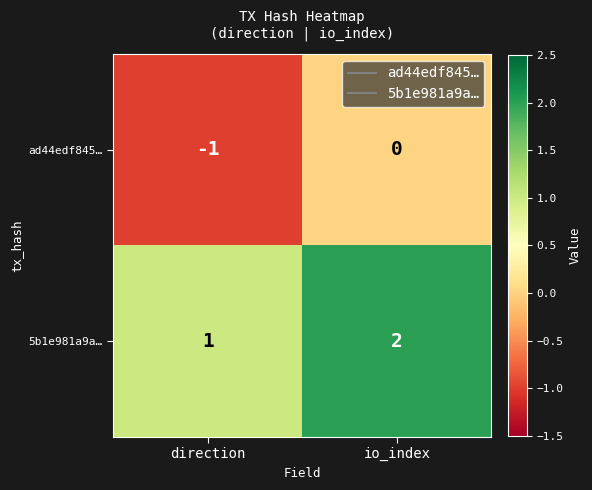

Is it true that 5b1e981a9a… equals 2 at io_index?

True